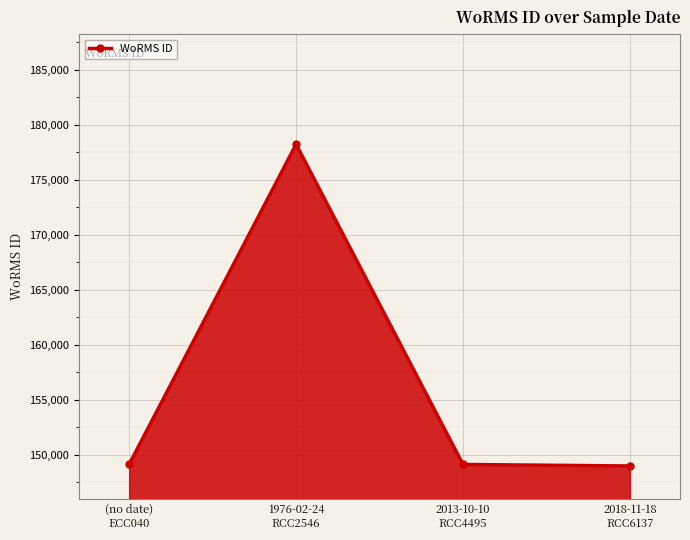

Which has a higher value, 2013-10-10
RCC4495 or 1976-02-24
RCC2546?

1976-02-24
RCC2546